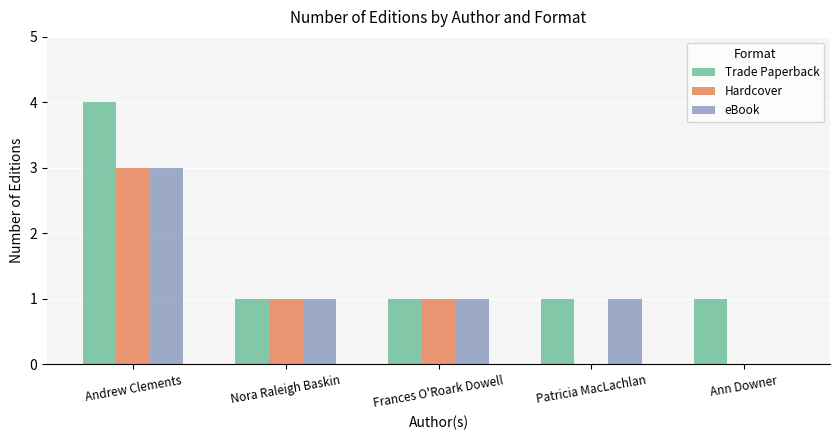

Reading left to right, list all the values displayed in this chart.

Trade Paperback: Andrew Clements=4	Nora Raleigh Baskin=1	Frances O'Roark Dowell=1	Patricia MacLachlan=1	Ann Downer=1
Hardcover: Andrew Clements=3	Nora Raleigh Baskin=1	Frances O'Roark Dowell=1	Patricia MacLachlan=0	Ann Downer=0
eBook: Andrew Clements=3	Nora Raleigh Baskin=1	Frances O'Roark Dowell=1	Patricia MacLachlan=1	Ann Downer=0